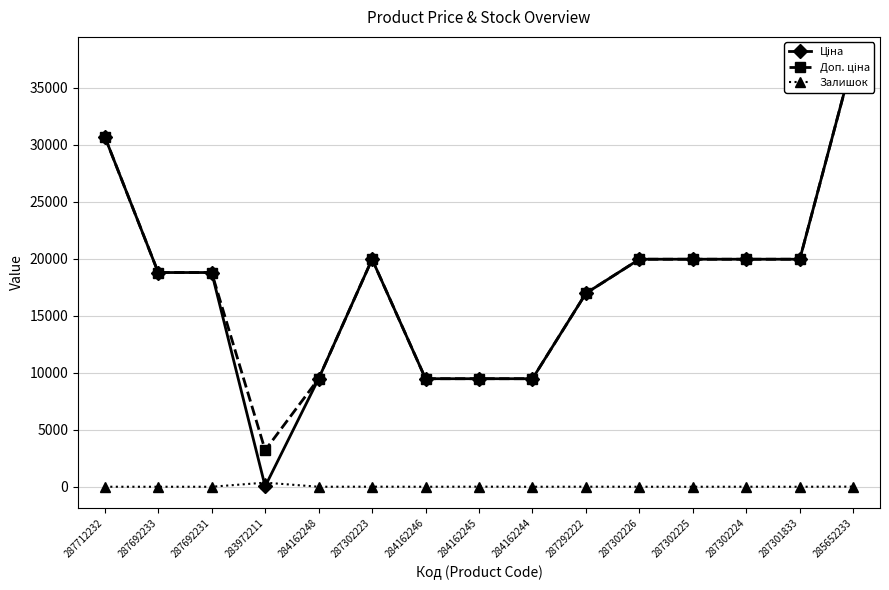

Is this an area chart (filled region under the line)?

No